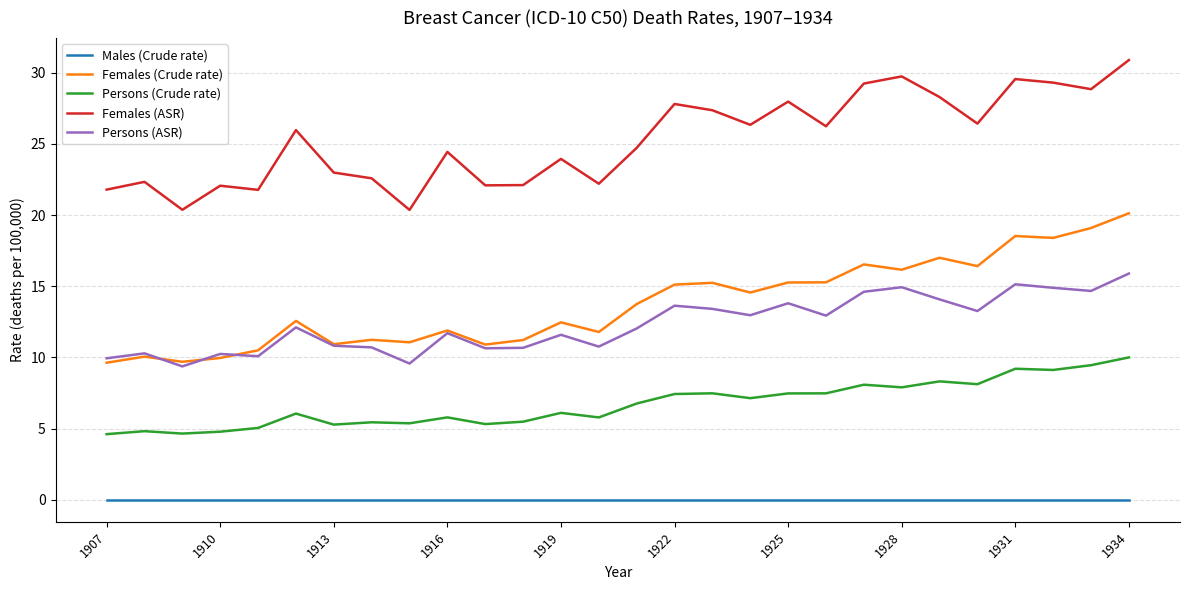

What are all the series names shown in the legend?

Males (Crude rate), Females (Crude rate), Persons (Crude rate), Females (ASR), Persons (ASR)